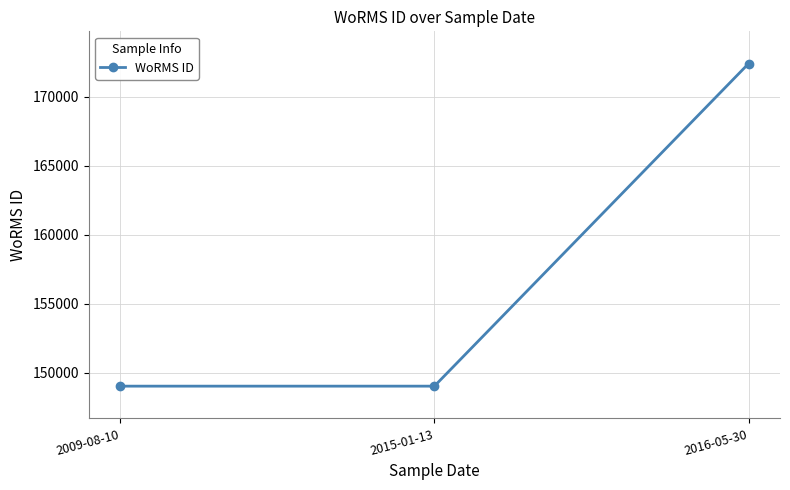

What is the change in value from 2009-08-10 to 2016-05-30?

+23391